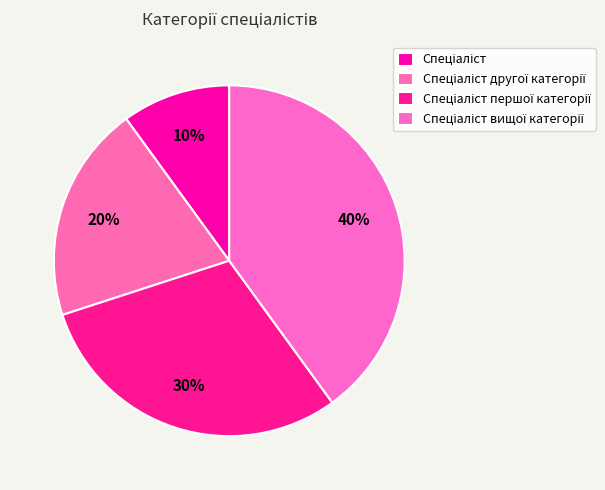

How many slices are in this pie chart?

4